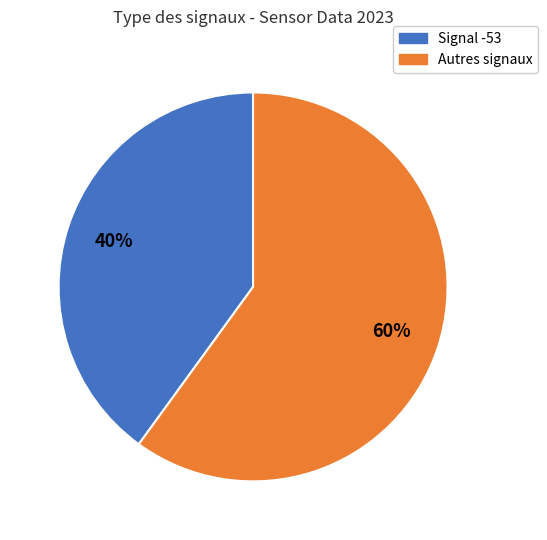

What is the largest slice in the pie chart?

Autres signaux